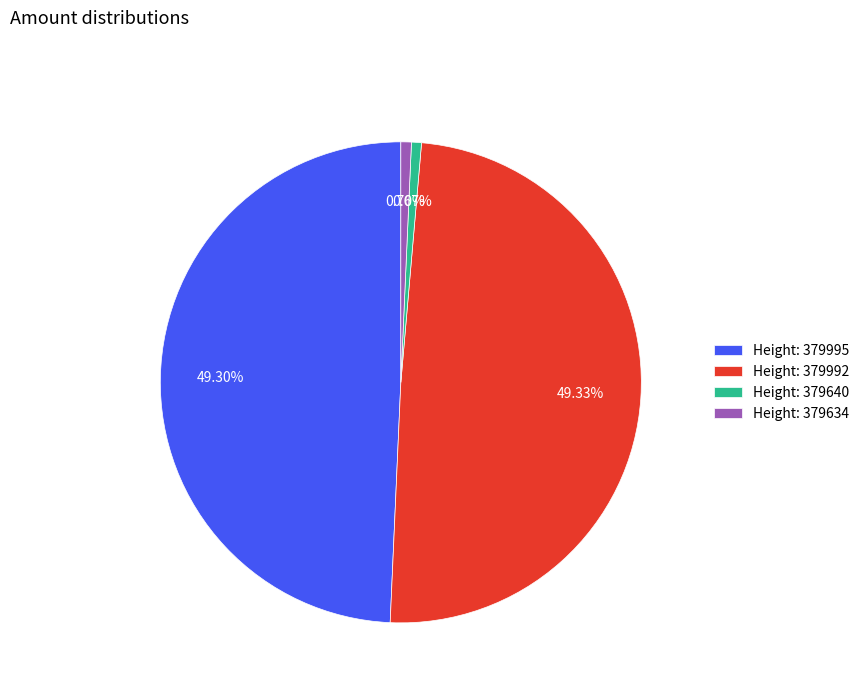

Between Height: 379634 and Height: 379992, which is larger?

Height: 379992